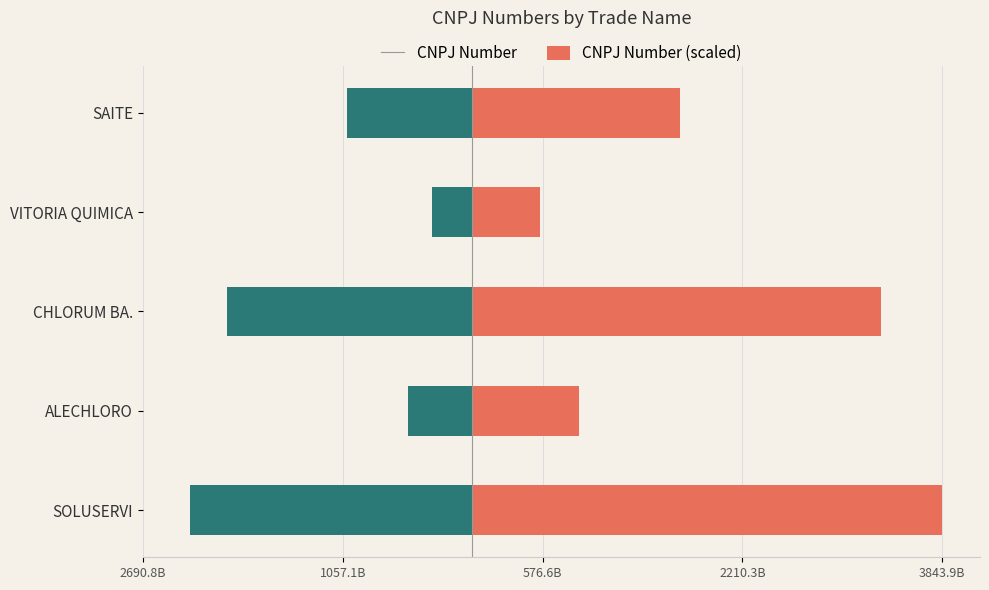

Reading right to left, what are all the values shown in this chart?

CNPJ Number: 1697.4	551.8	3339.8	873.0	3843.9
CNPJ Number (scaled): -1018.4	-331.1	-2003.9	-523.8	-2306.4